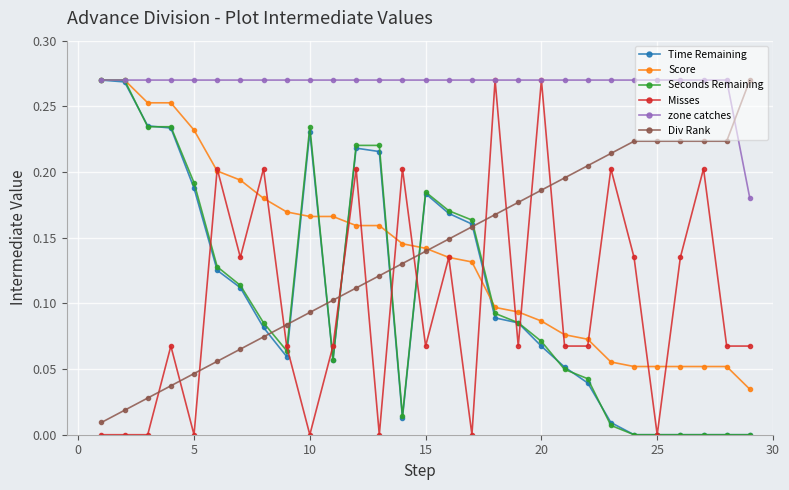

Which series has the largest total across all categories?

zone catches